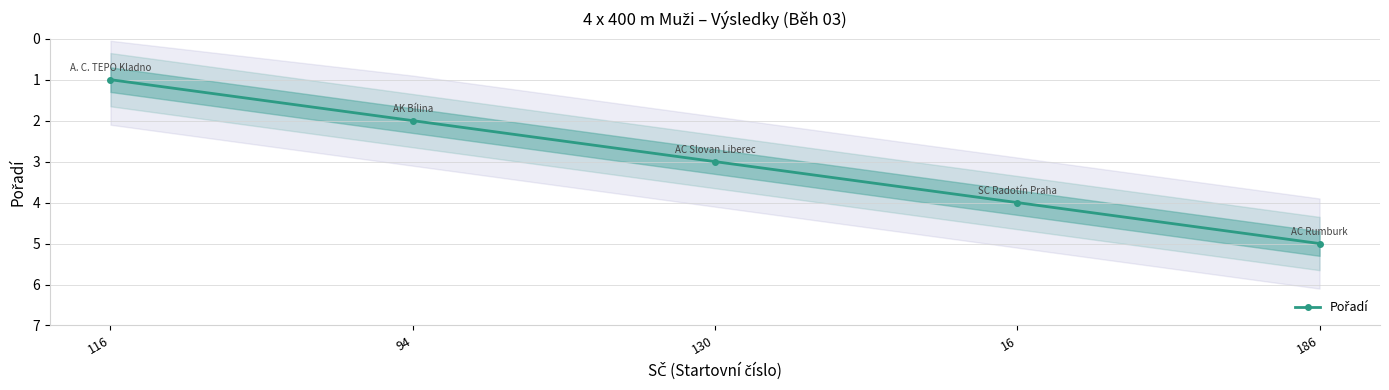

What is the sum of the values at 130 and 94?

5